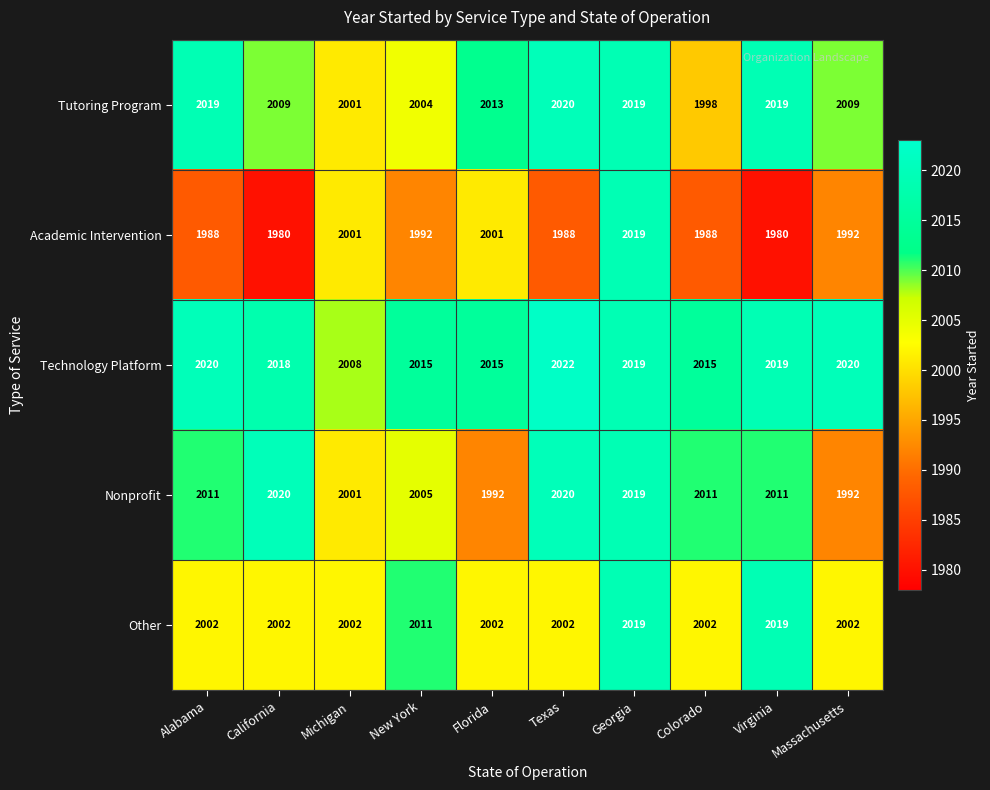

At Colorado, list the series in order from smallest to largest.

Academic Intervention, Tutoring Program, Other, Nonprofit, Technology Platform